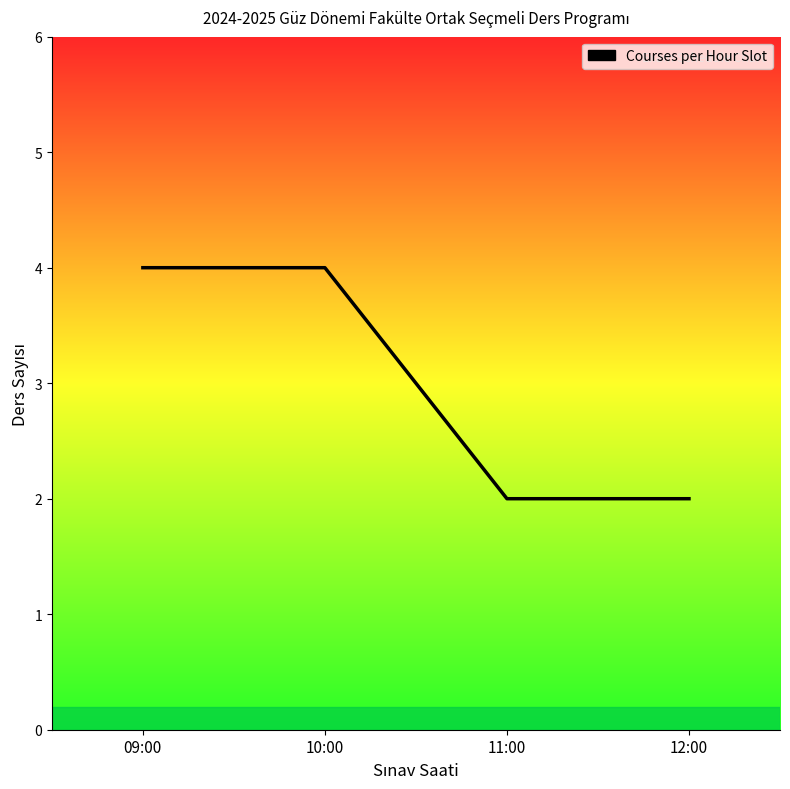

What is the ratio of the value at 11:00 to the value at 09:00?

0.5